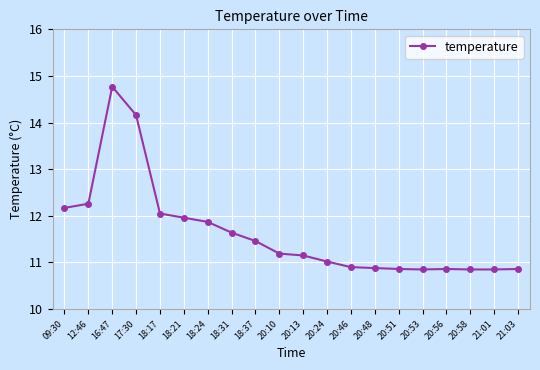

What is the difference between the values at 17:30 and 20:51?

3.3